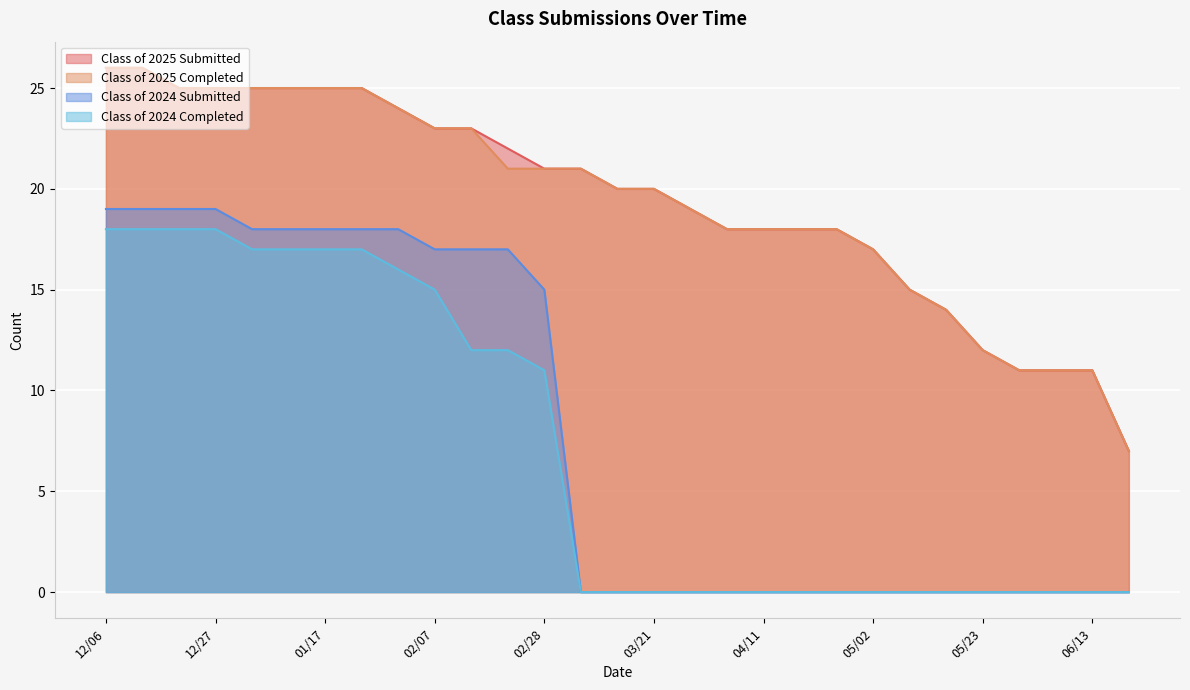

Is it true that Class of 2025 Completed equals 19 at 03/28?

True